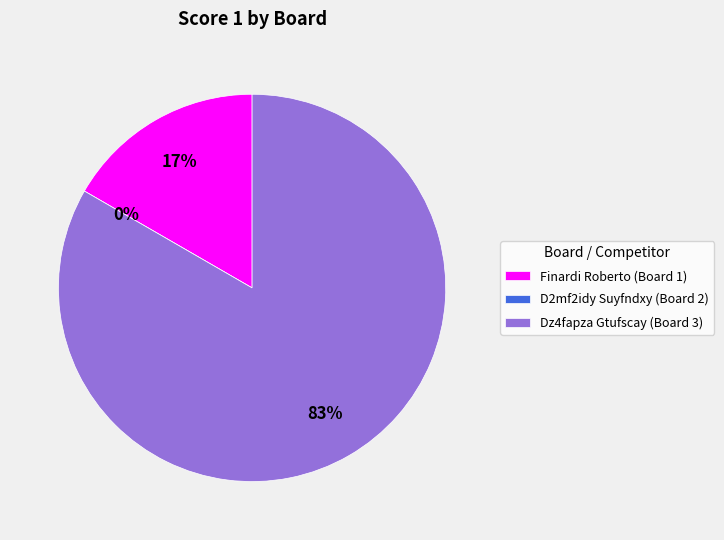

Combined, do D2mf2idy Suyfndxy (Board 2) and Dz4fapza Gtufscay (Board 3) account for over 50%?

Yes